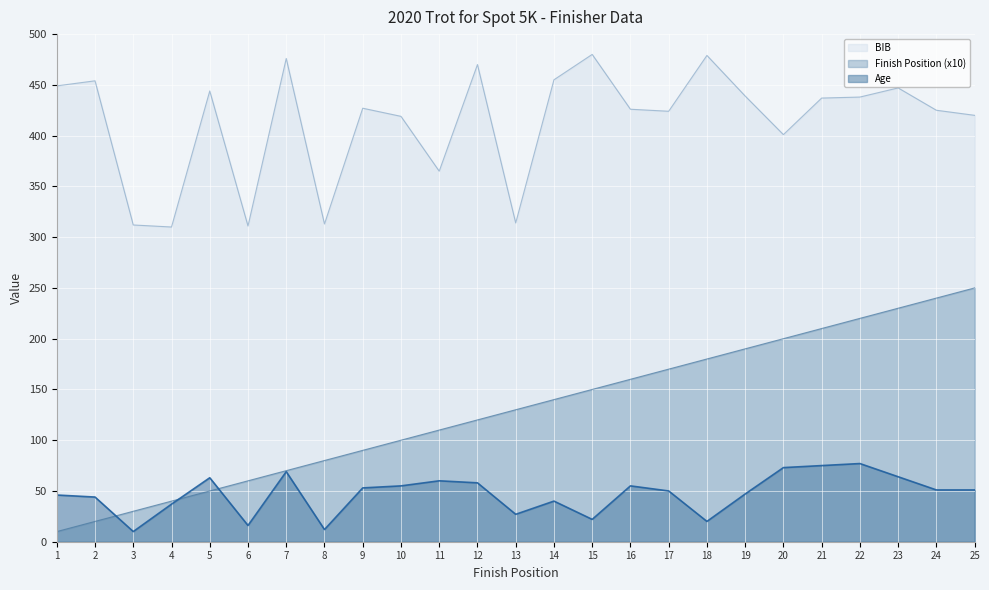

What is the spread (max minus min) of values at 6?

295